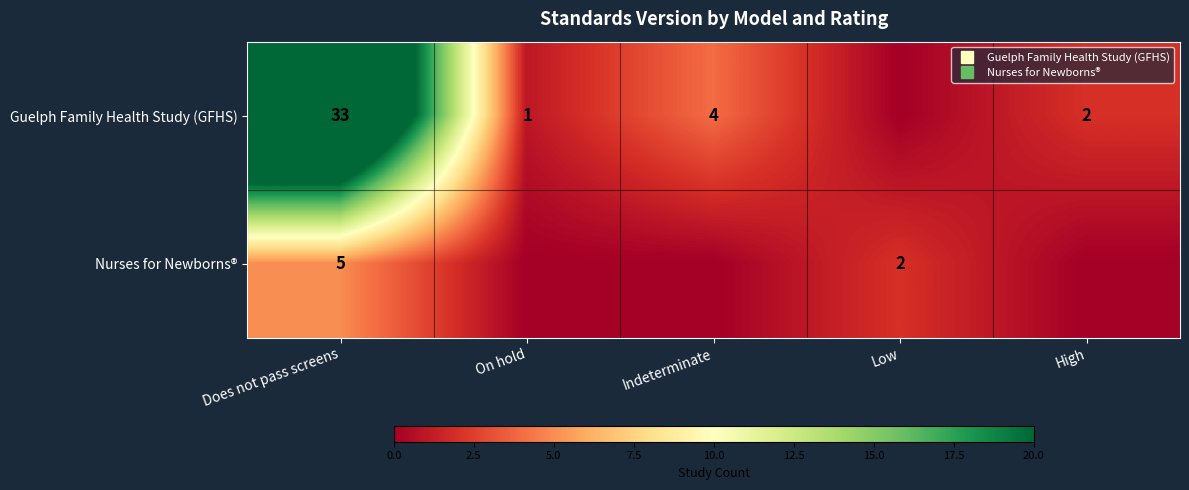

Is it true that Nurses for Newborns® equals 3 at Low?

False